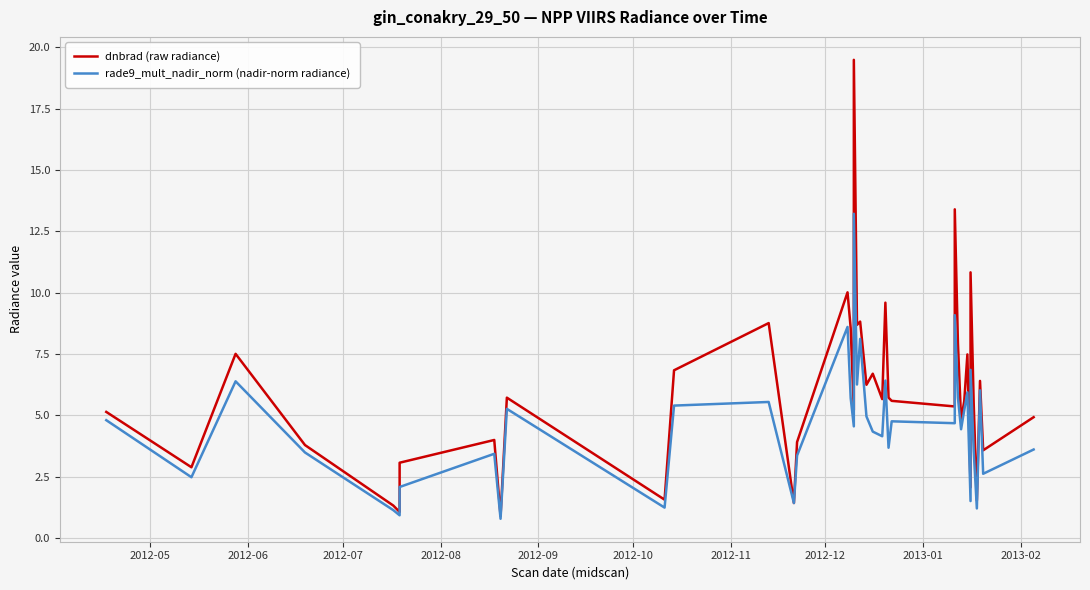

What is the label of the 3rd point from the left?

2012-07